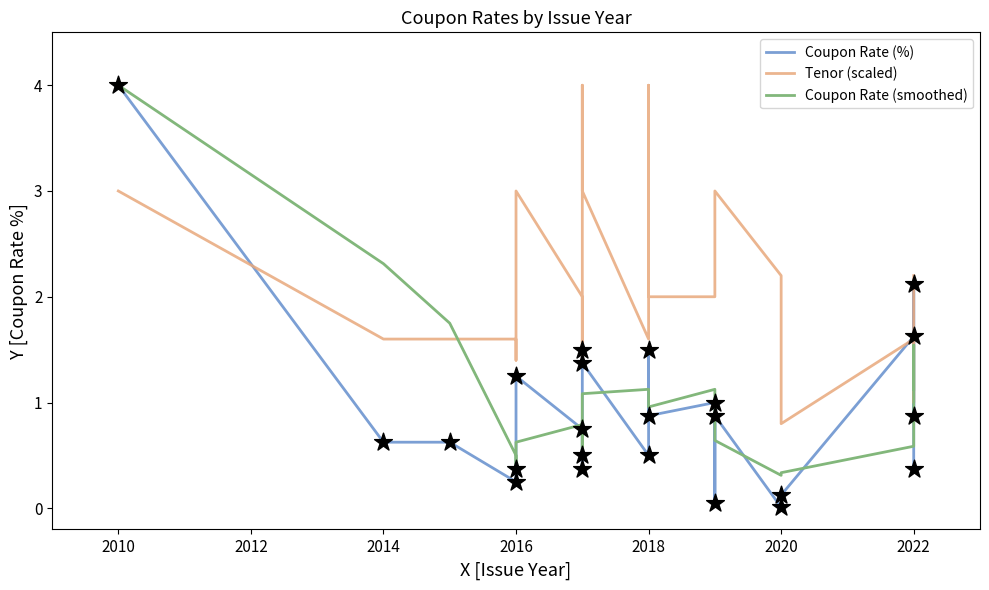

Which series has the largest total across all categories?

Tenor (scaled)